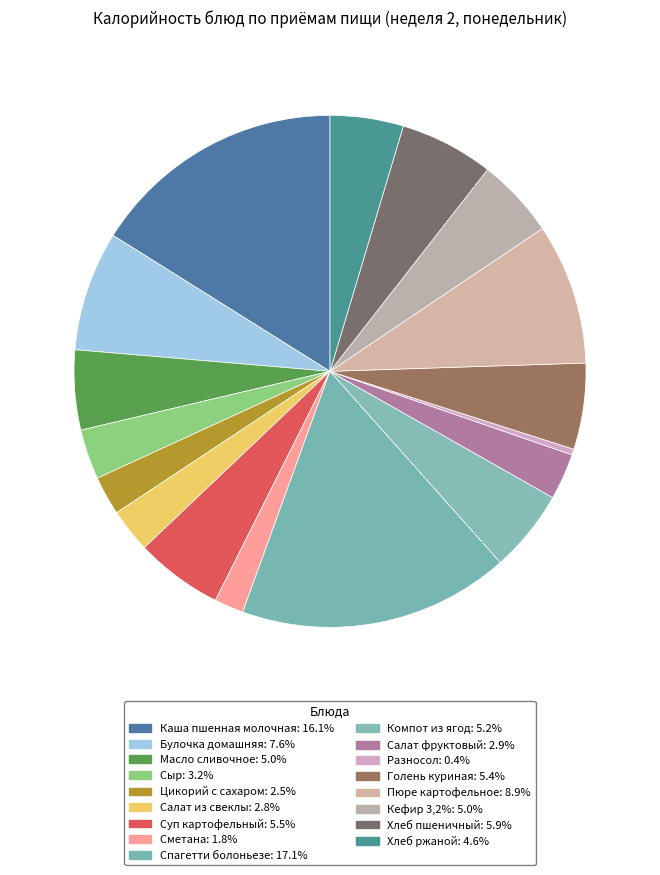

Is the sum of Кефир 3,2% and Пюре картофельное greater than half?

No